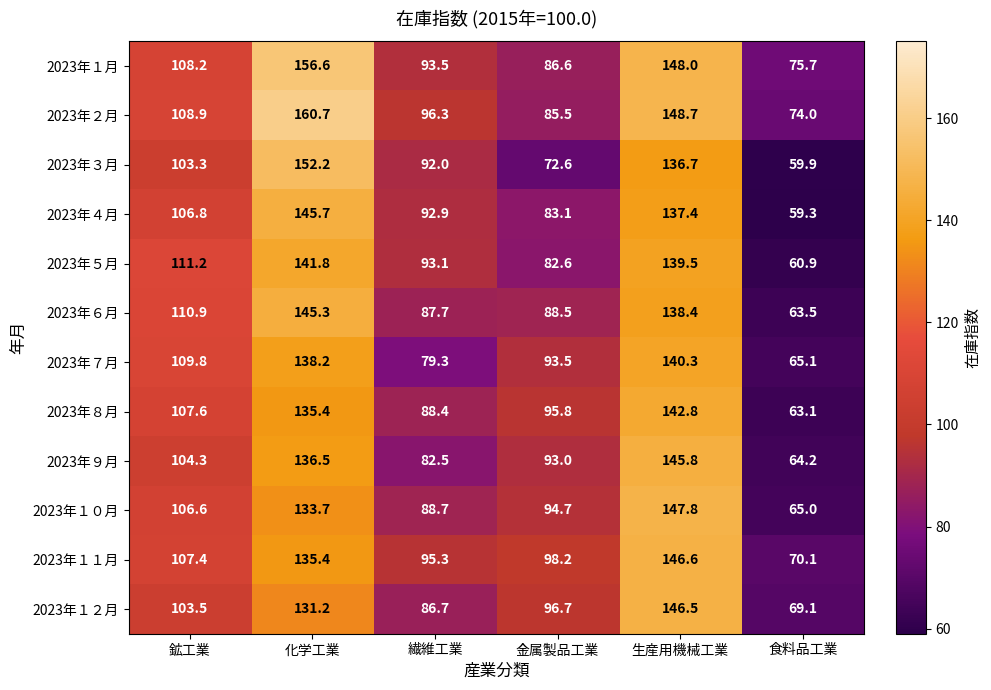

The 2023年３月 series shows 152.2 at 化学工業. True or false?

True